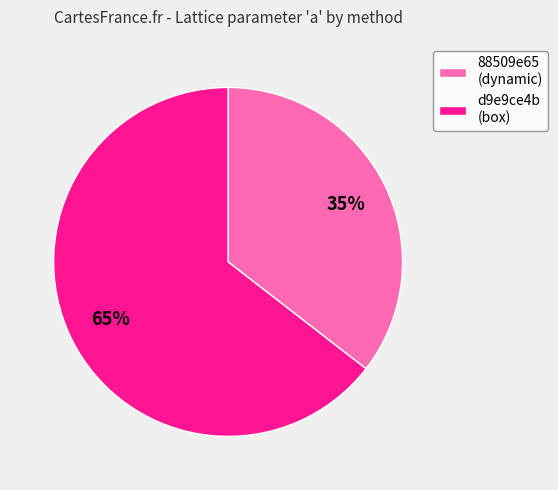

Is 88509e65 (dynamic) the majority of the pie?

No